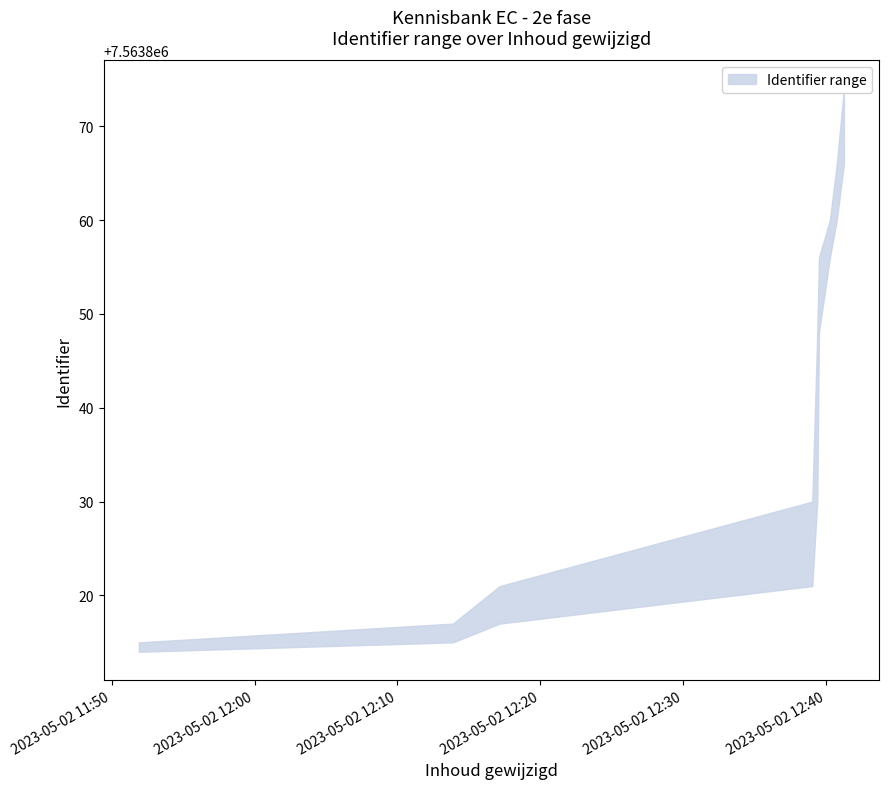

Is the value of lower at 2023-05-02 12:39:24 greater than the value of upper at 2023-05-02 12:39:31?

No